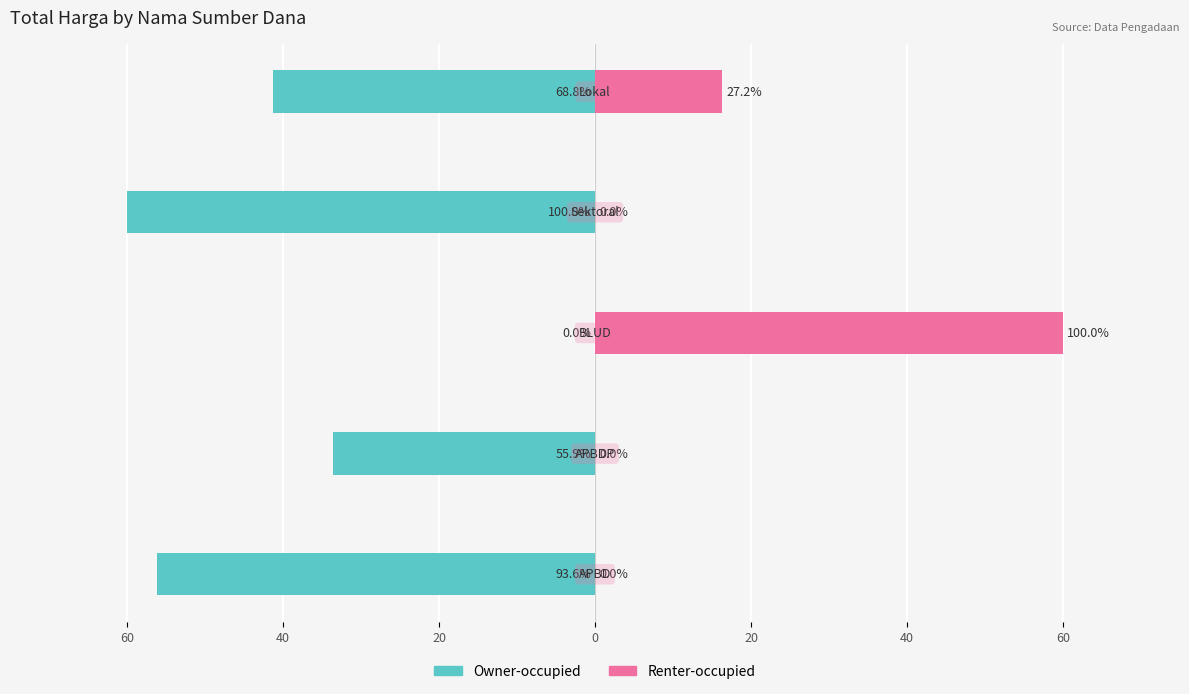

Between 0 and 20, which series saw the biggest shift?

Owner-occupied